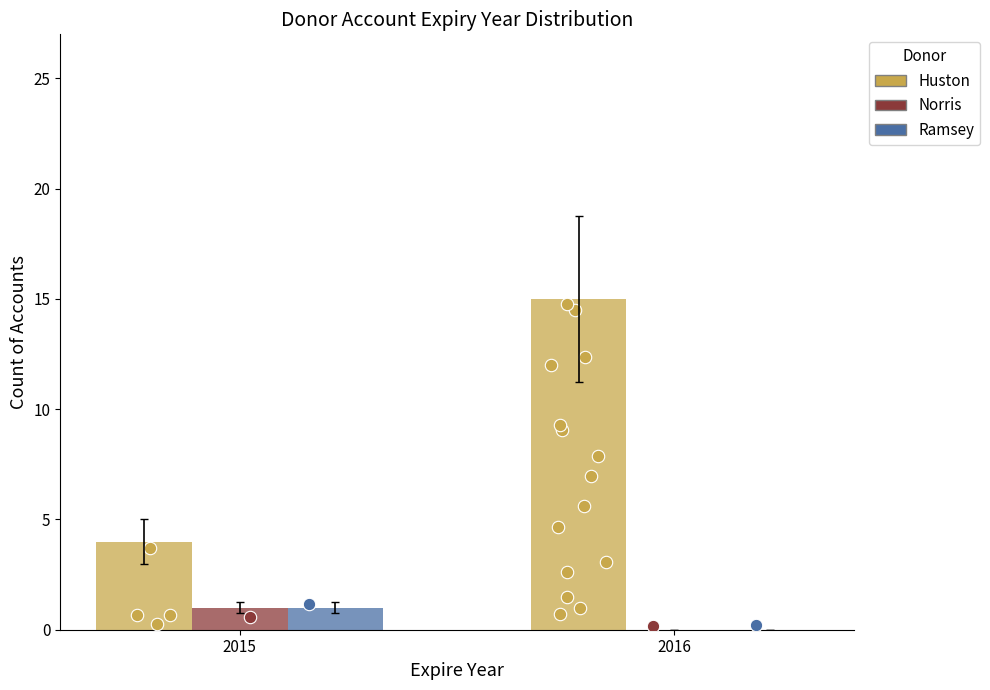

What are all the series names shown in the legend?

Huston, Norris, Ramsey